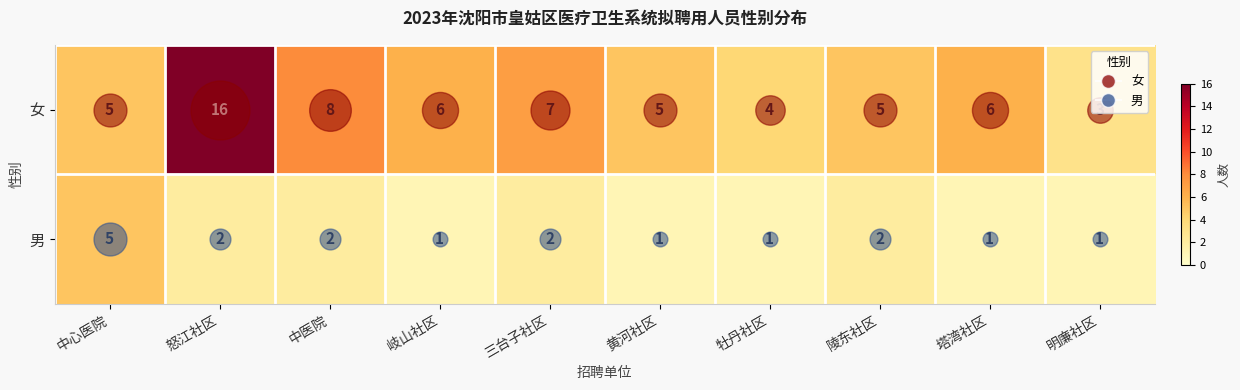

At which label is 女 closest to 9?

中医院